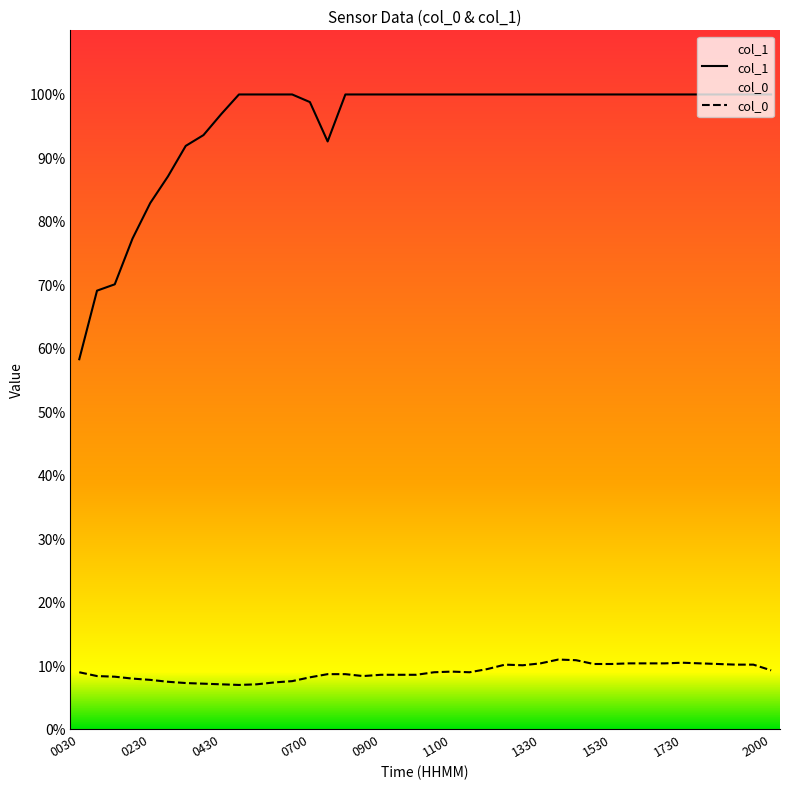

The value of col_1 at 12 is 36.0. True or false?

False